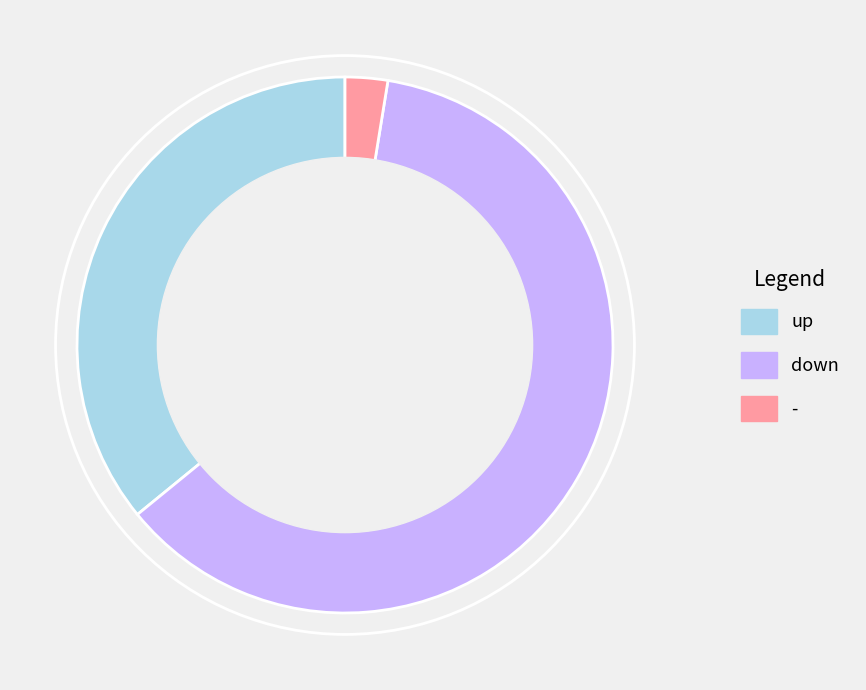

Is it true that up is 36% of the pie?

True